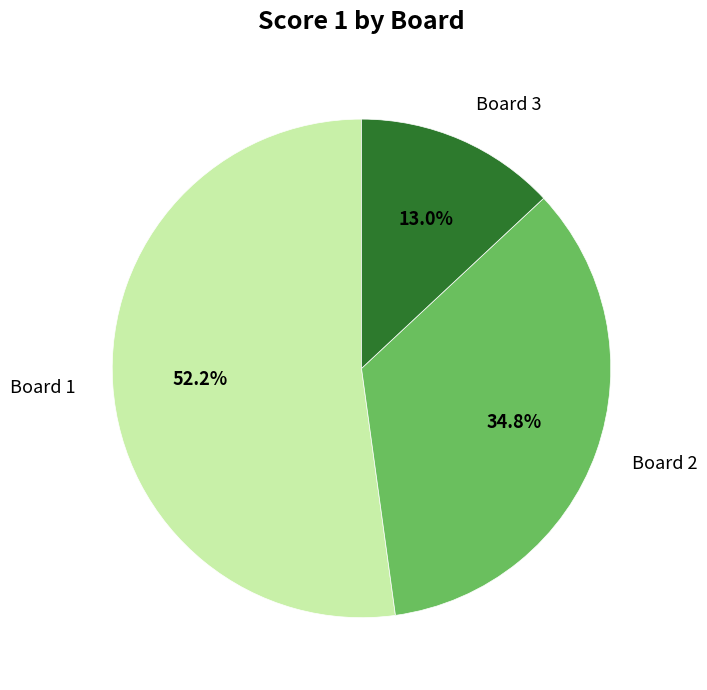

To the nearest percent, what is the difference between the largest and smallest slice percentages?

39%